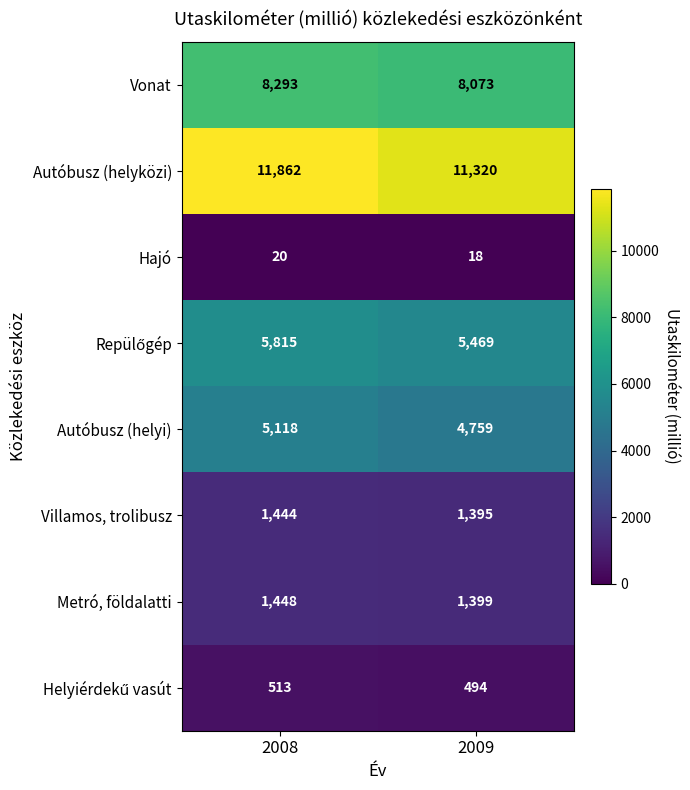

What is the highest value of the Hajó series?

20